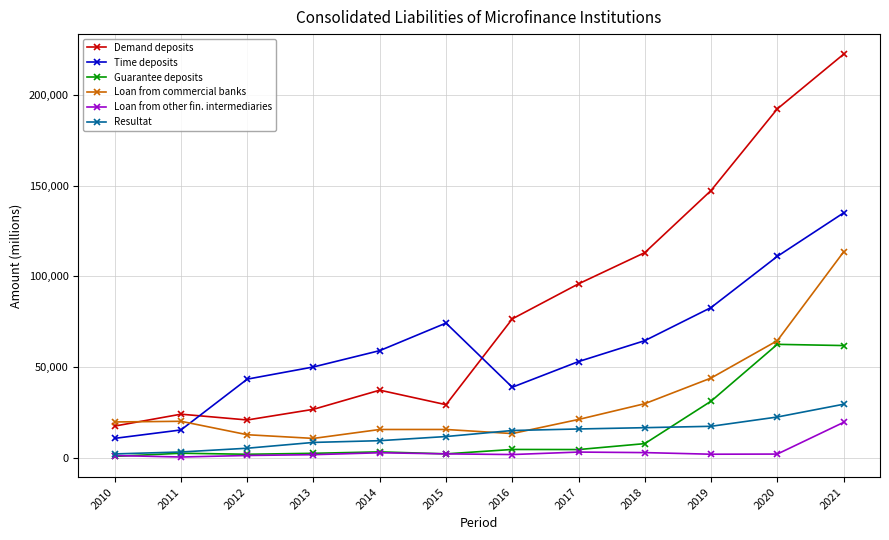

What is the greatest value displayed?

222318.1